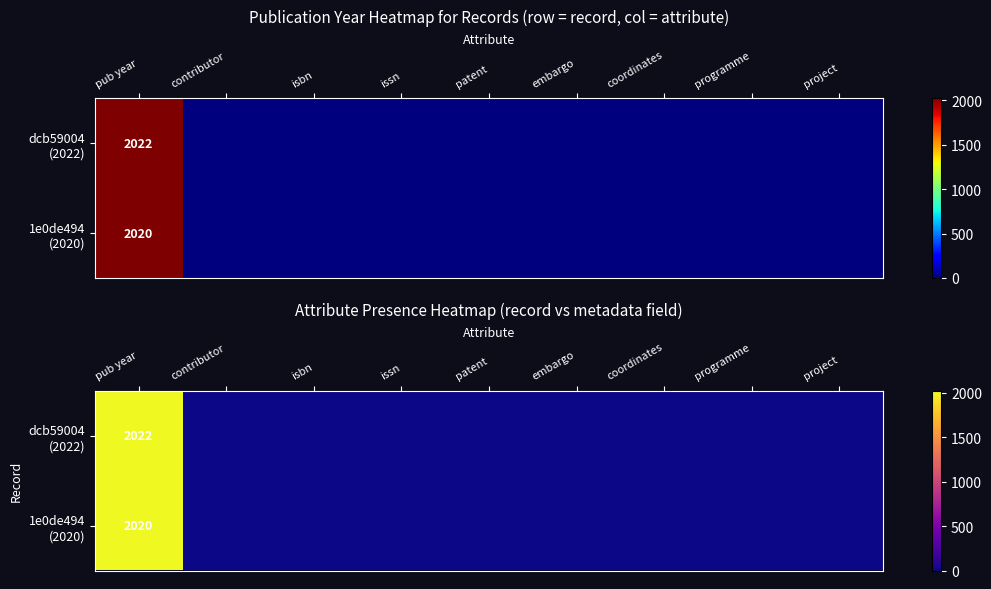

Which series has the widest spread of values?

dcb59004 (2022)